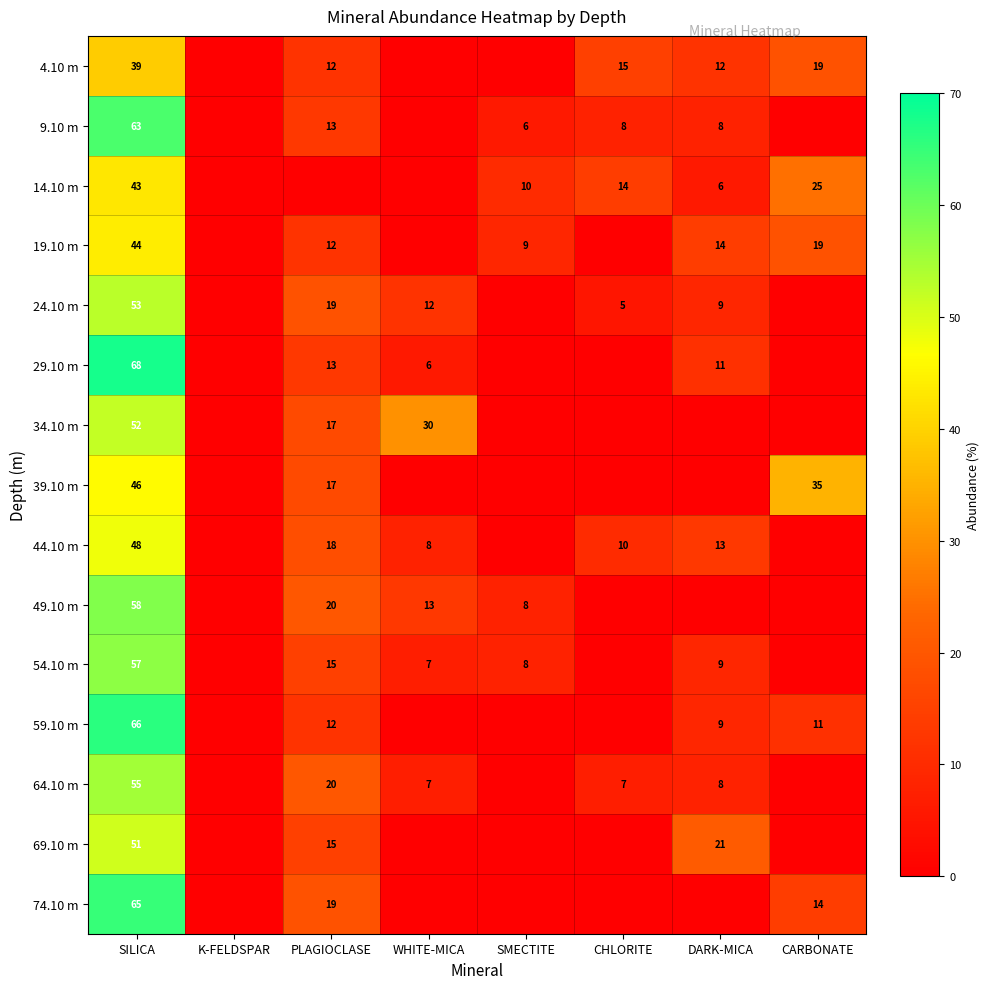

True or false: 44.10 m has a value of 9 at DARK-MICA.

False